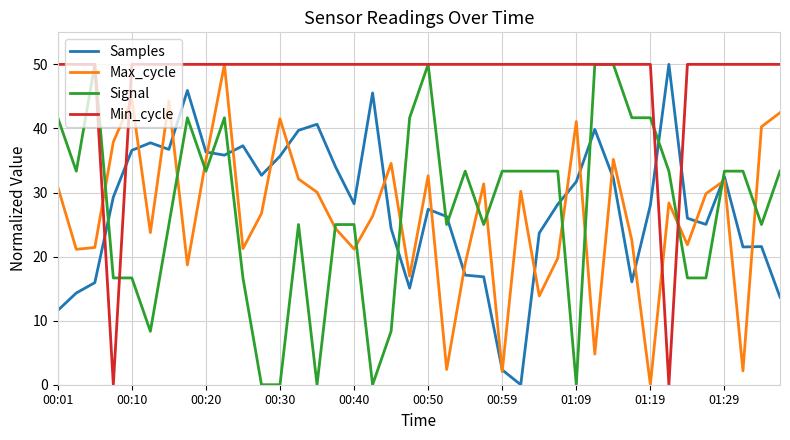

Which series has the largest total across all categories?

Min_cycle